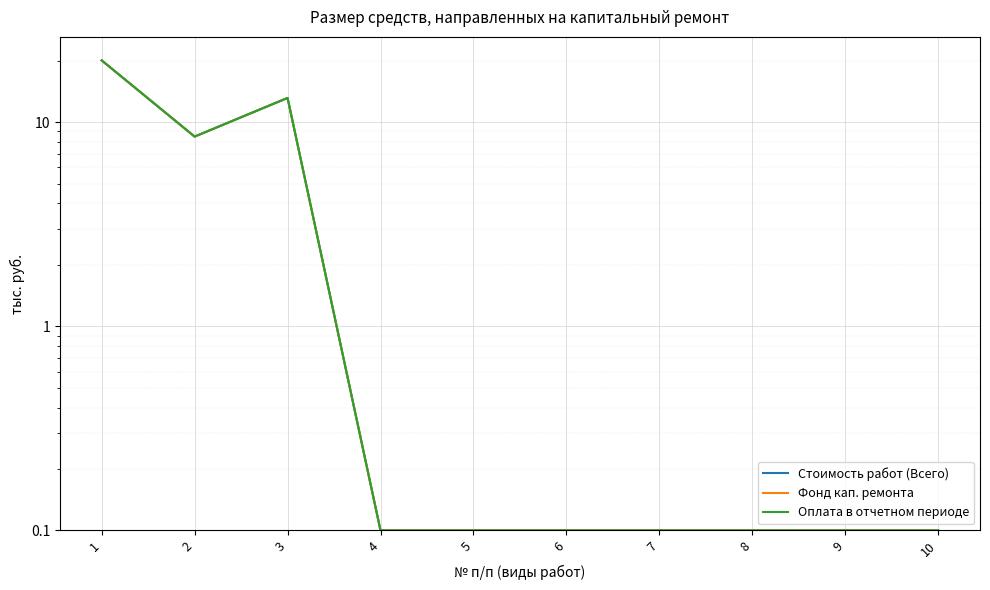

Reading left to right, extract all data points from this chart.

Стоимость работ (Всего): 20.1	8.5	13.1	0.1	0.1	0.1	0.1	0.1	0.1	0.1
Фонд кап. ремонта: 20.1	8.5	13.1	0.1	0.1	0.1	0.1	0.1	0.1	0.1
Оплата в отчетном периоде: 20.1	8.5	13.1	0.1	0.1	0.1	0.1	0.1	0.1	0.1